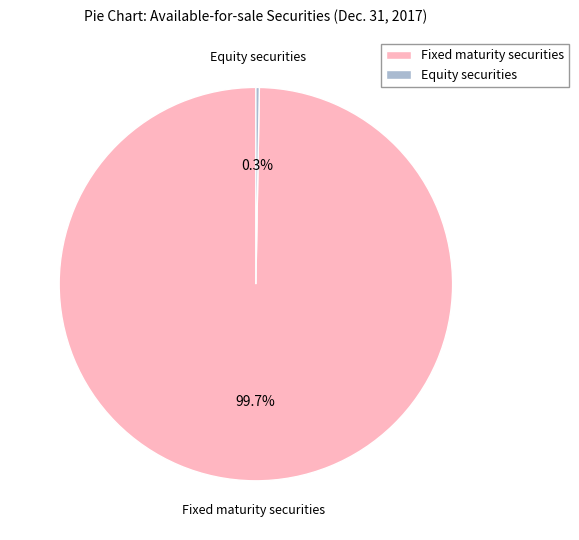

What is the majority slice?

Fixed maturity securities